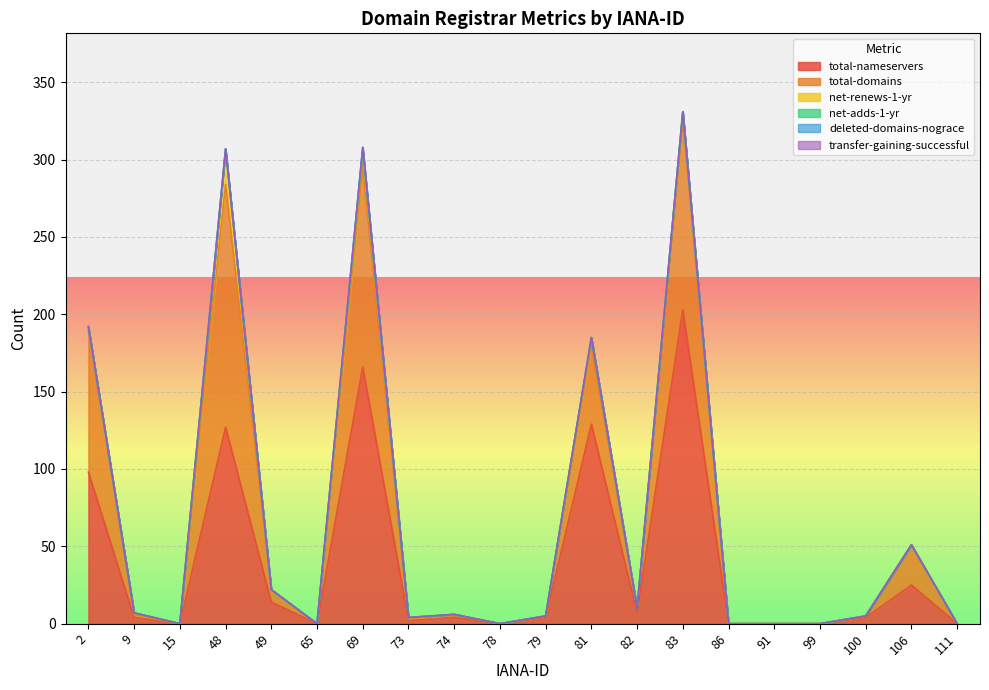

True or false: net-adds-1-yr and total-domains cross at least once.

False